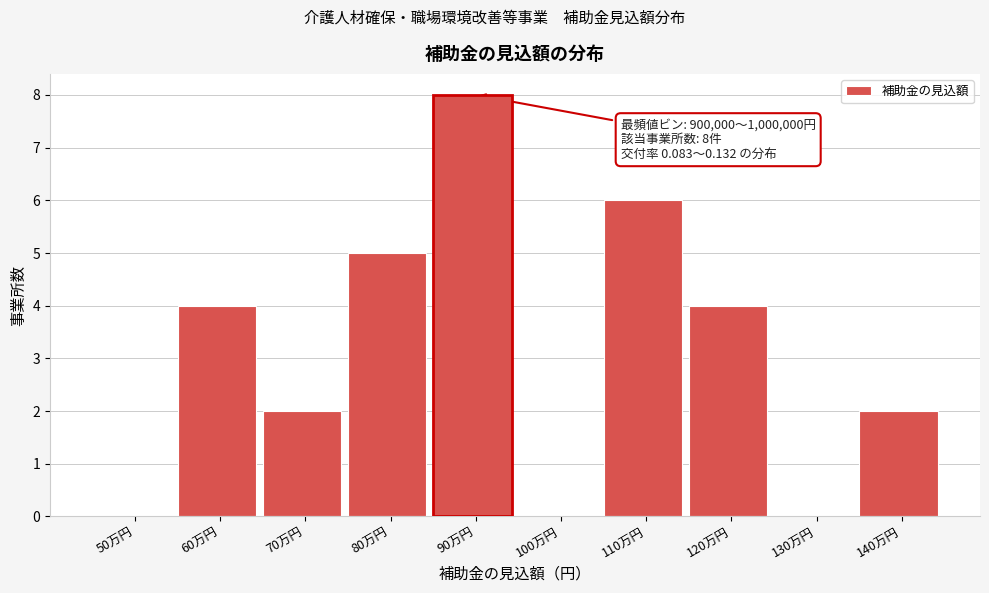

Reading left to right, extract all data points from this chart.

50万円=0	60万円=4	70万円=2	80万円=5	90万円=8	100万円=0	110万円=6	120万円=4	130万円=0	140万円=2